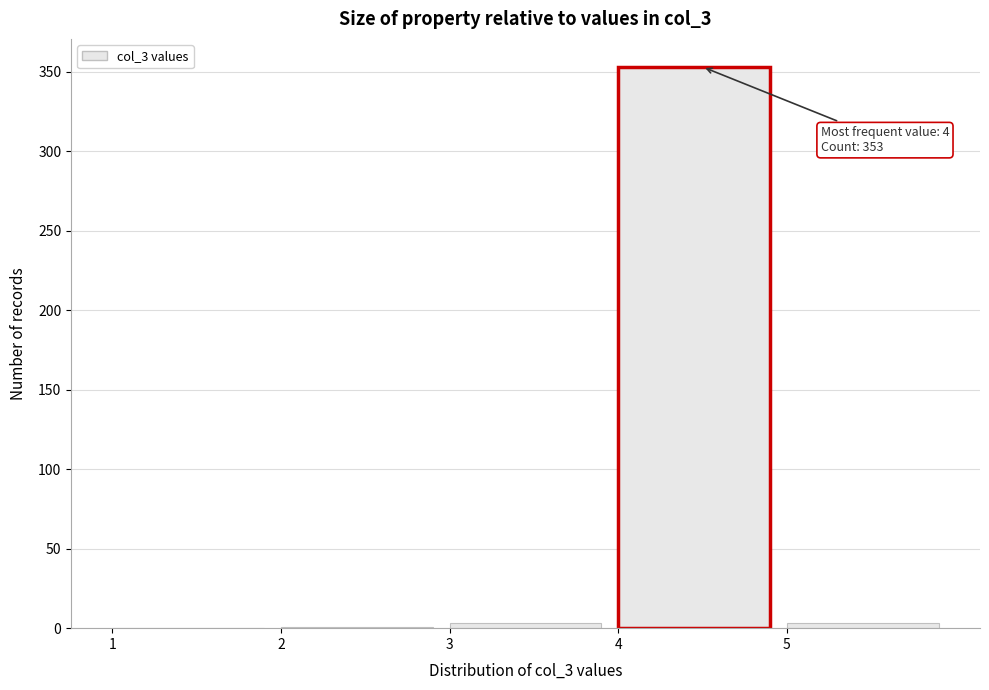

Over which range of the x-axis is the bar tallest?

4 to 5